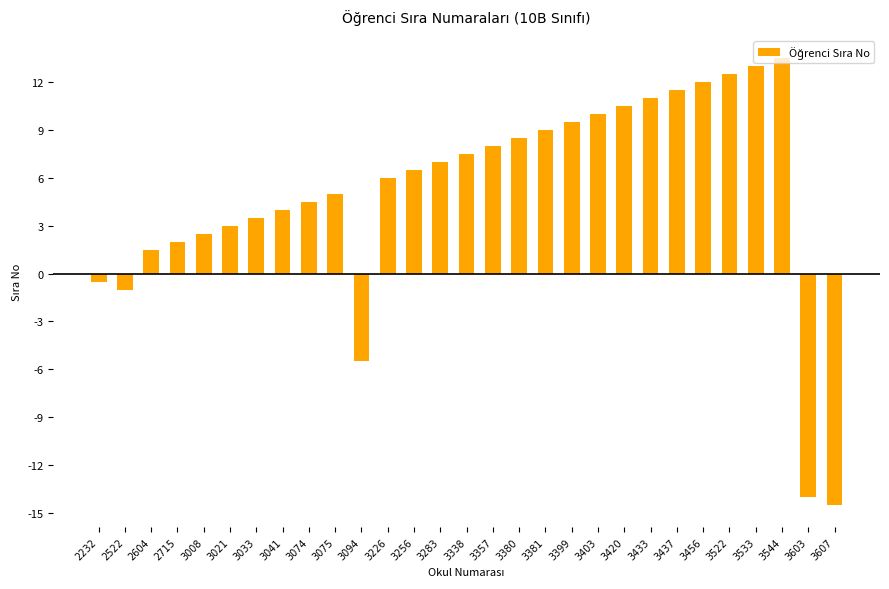

What is the ratio of the value at 3283 to the value at 3399?

0.7